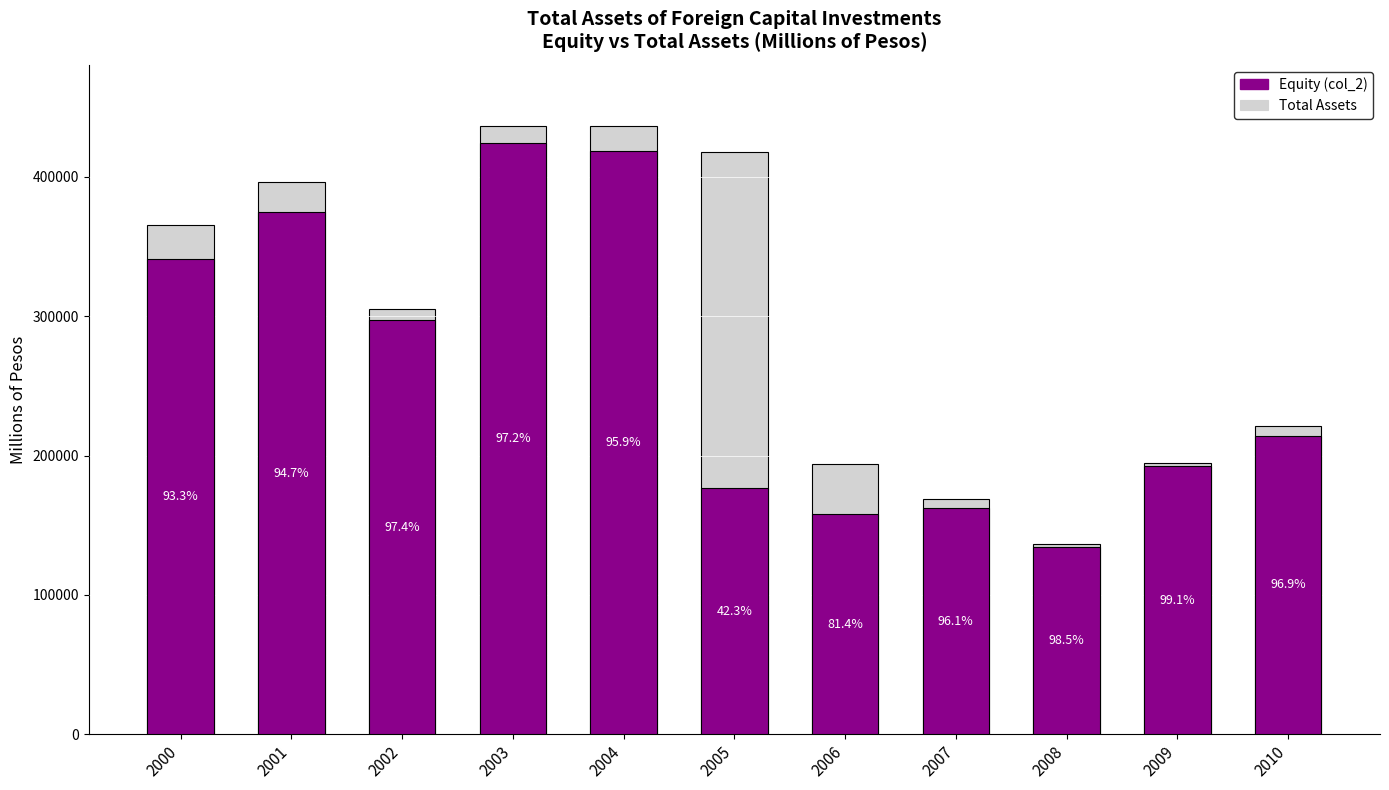

What is the average value of the Equity series?

263078.4